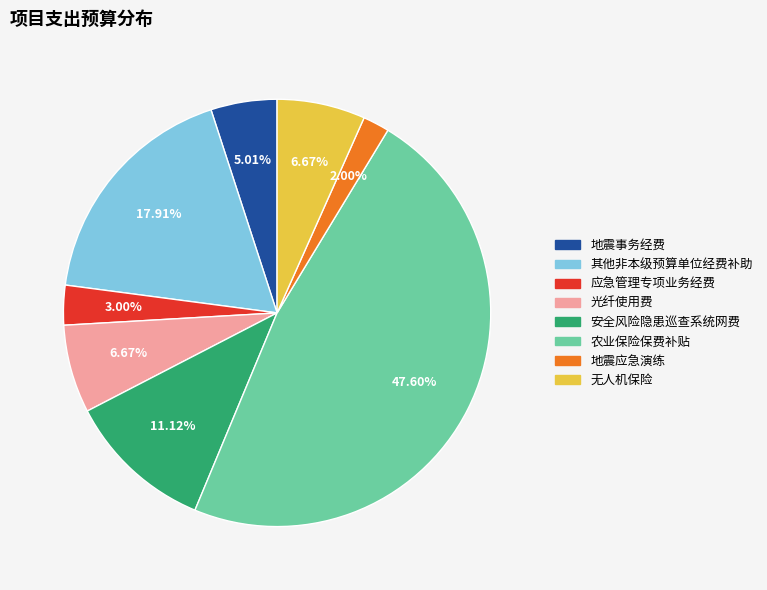

To the nearest percent, what percentage of the pie is 应急管理专项业务经费?

3%